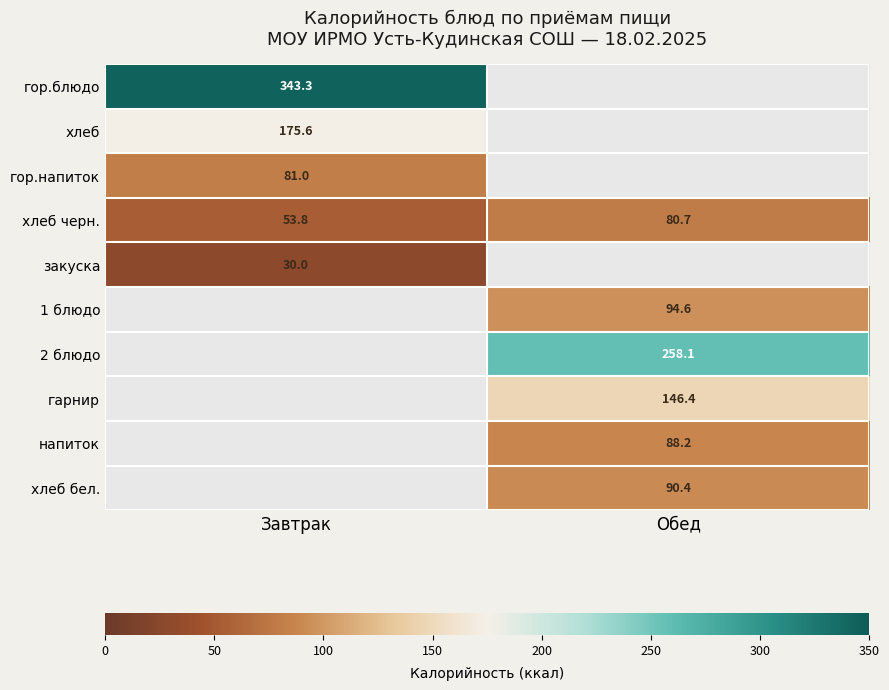

Is the value of гарнир at Обед greater than the value of напиток at Обед?

Yes